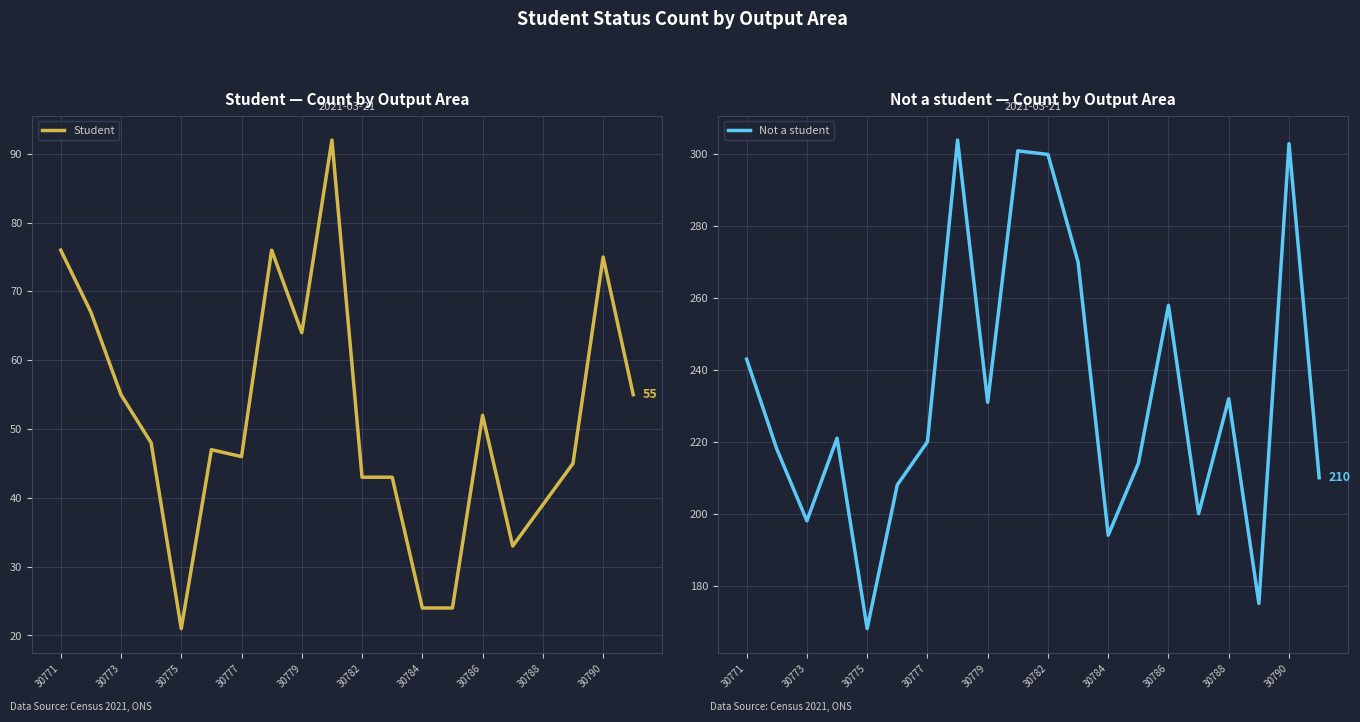

What is the sum of the Not a student values at 30771 and 30788?

475